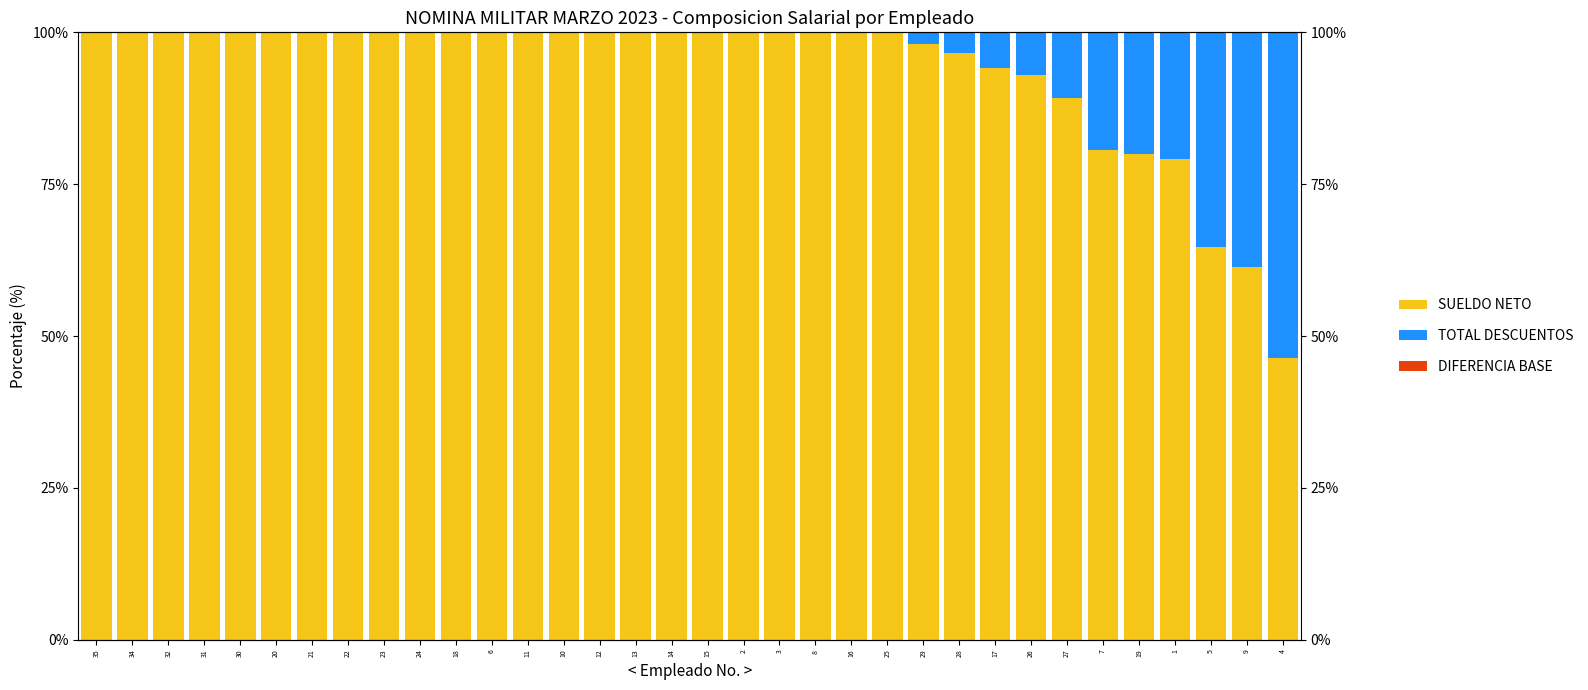

How many bars are there in total?

102